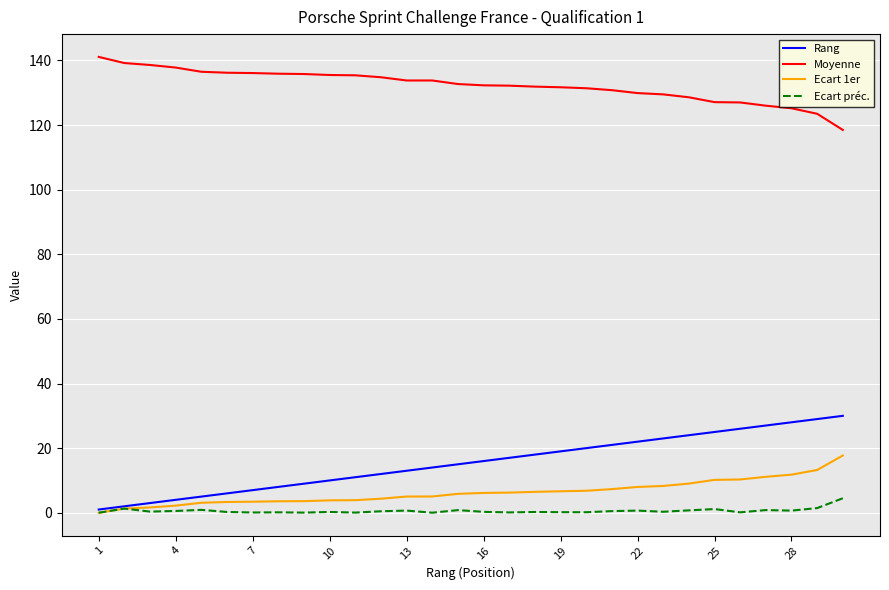

What is the difference between the maximum and minimum values in the Moyenne series?

22.6